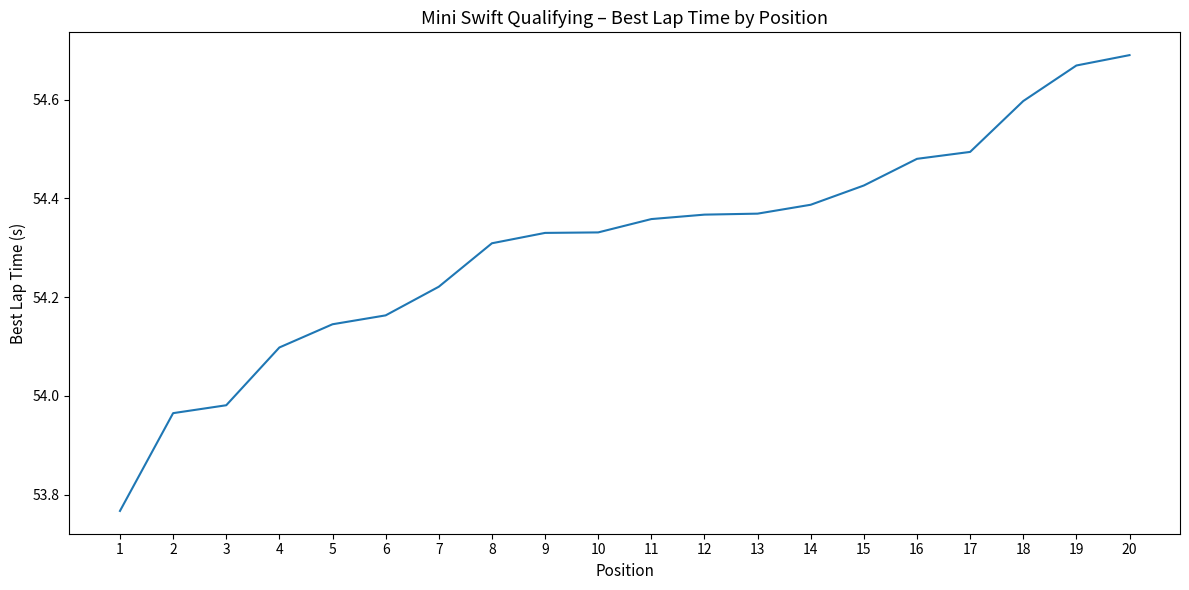

What is the difference between the values at 13 and 20?

0.3